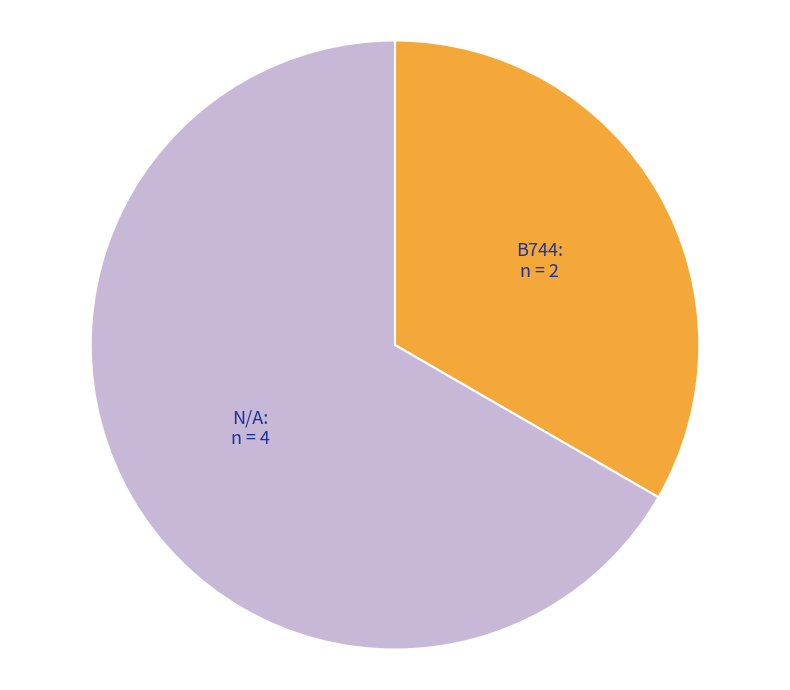

The B744 slice represents 46% of the pie. True or false?

False